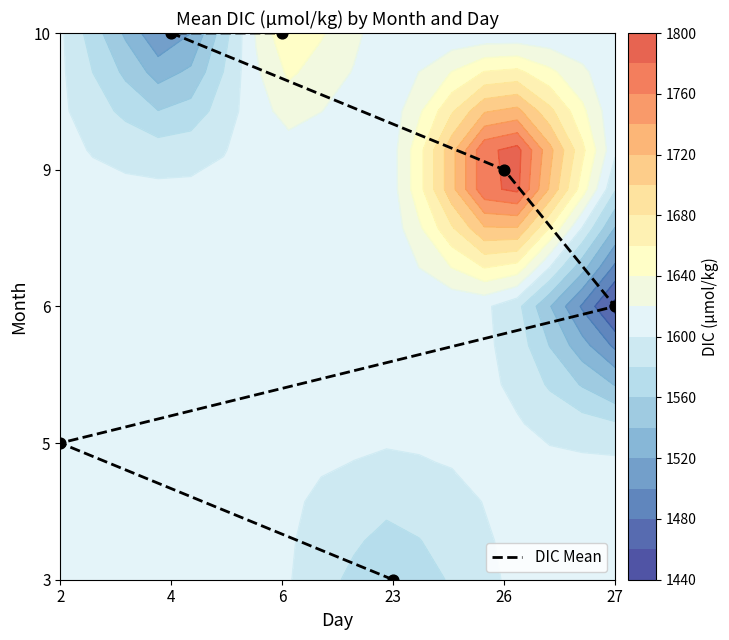

The chart shows a value of 7 at 6. True or false?

False